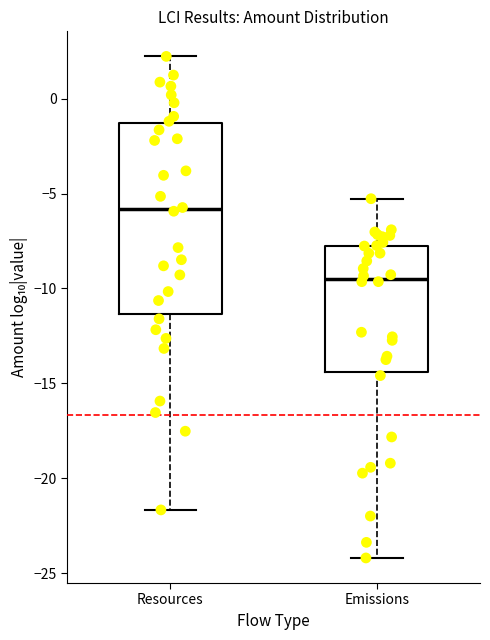

Reading left to right, transcribe this box plot: for each box, give where its median line is, the range the box spans, and where its two whiskers end, as read against the y-axis. The values are not printed on the chart, so give them approximately, as read against the axis.

Resources: median -6.0, box -11.5 to -1.5, whiskers -21.5 to 2.0
Emissions: median -9.5, box -14.5 to -7.5, whiskers -24.0 to -5.5